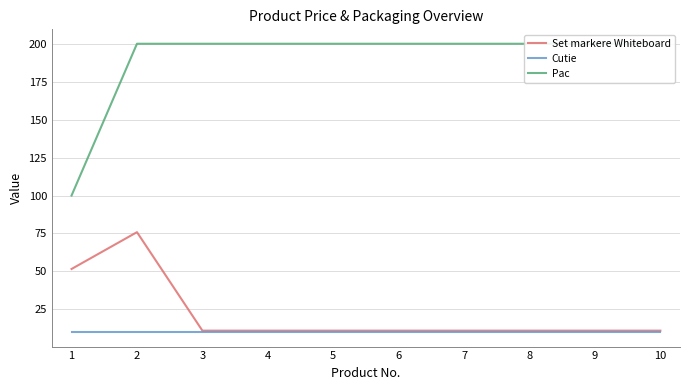

What is the sum of the Set markere Whiteboard values at 10 and 8?

22.0